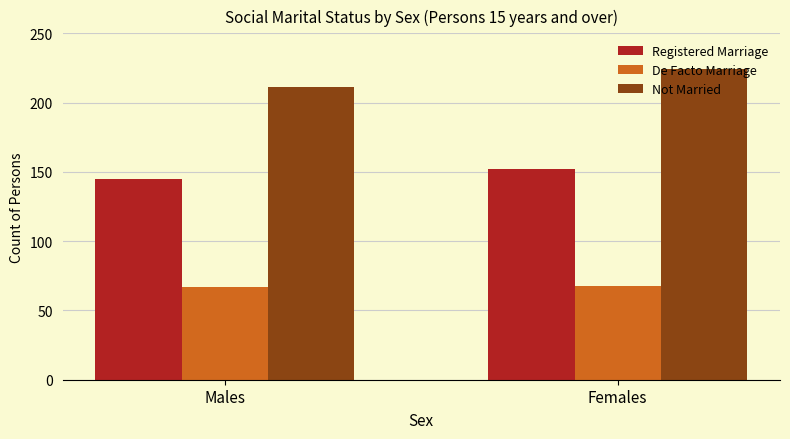

At which category is the sum across all series the highest?

Females